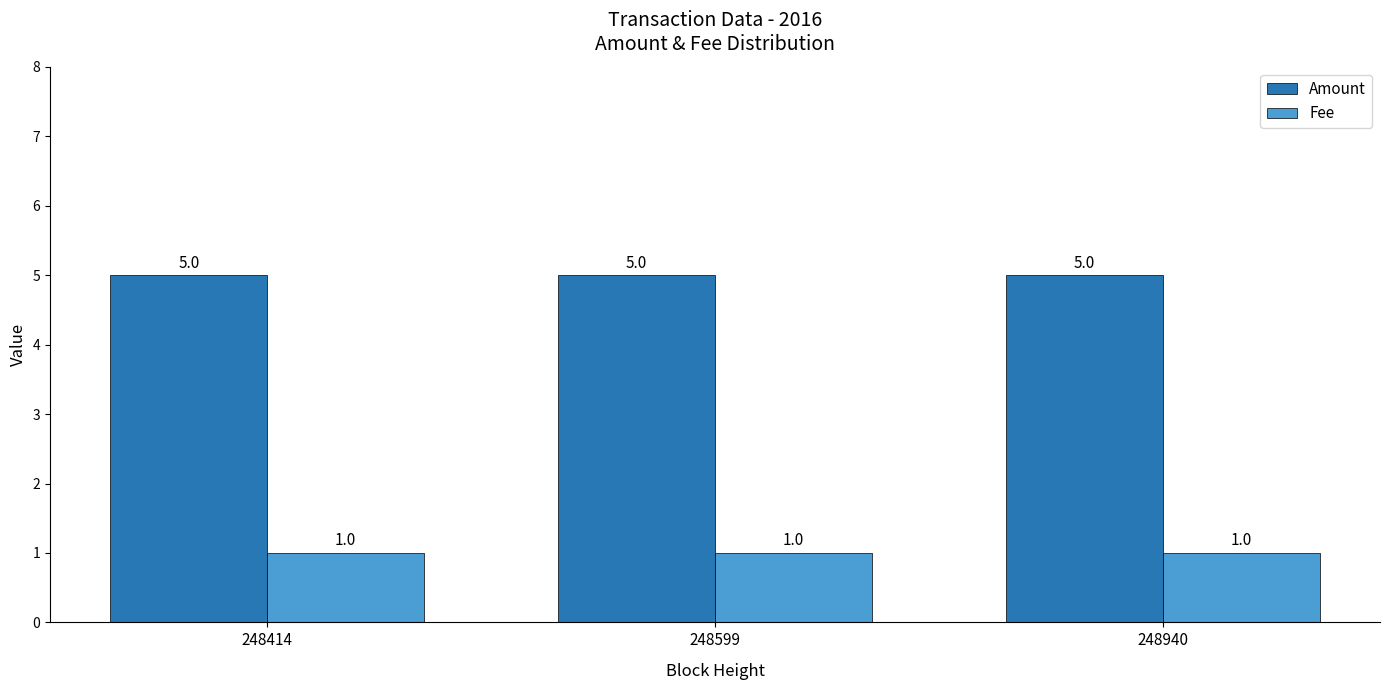

The Fee series shows 1 at 248414. True or false?

True